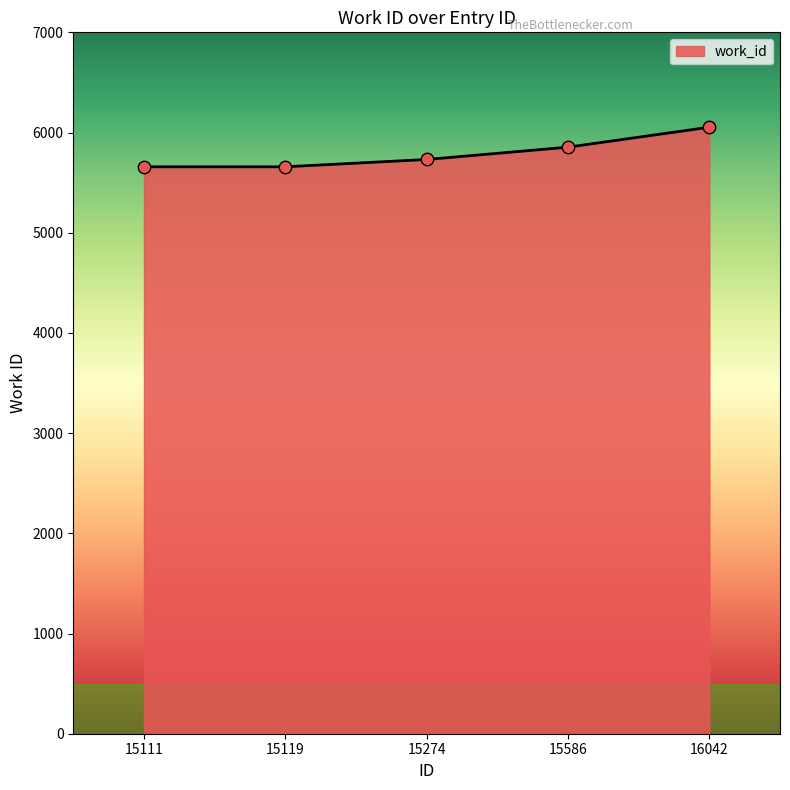

What is the change in value from 15111 to 16042?

+395